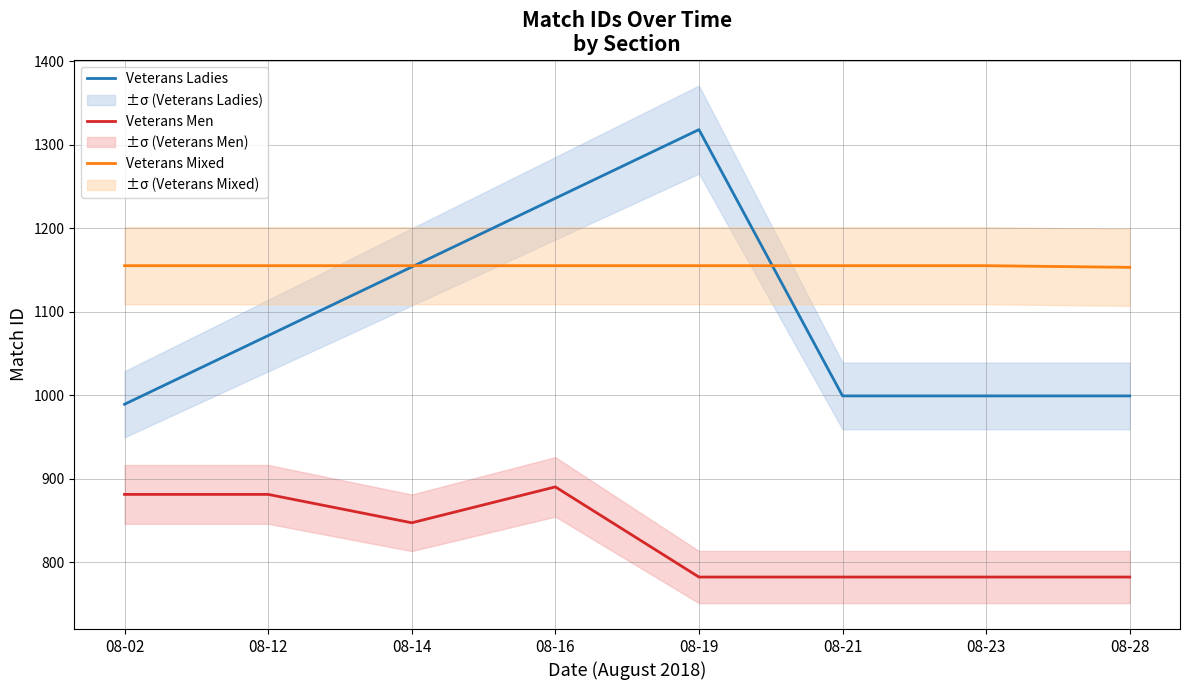

The value of Veterans Ladies at 08-28 is 570.6. True or false?

False